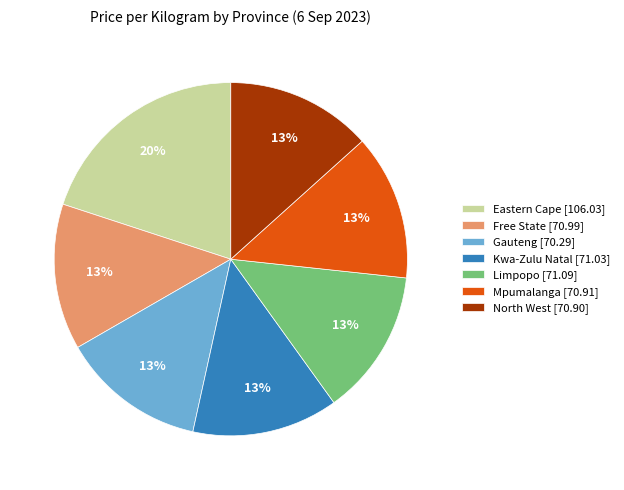

Is North West the majority of the pie?

No